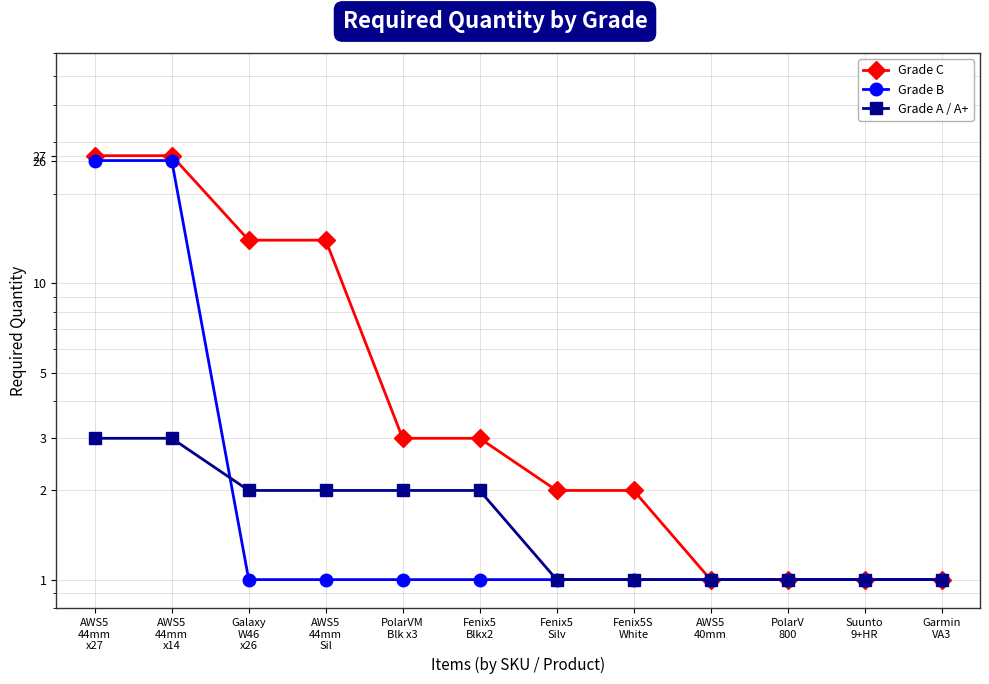

What position from the left is Fenix5
Blkx2?

6